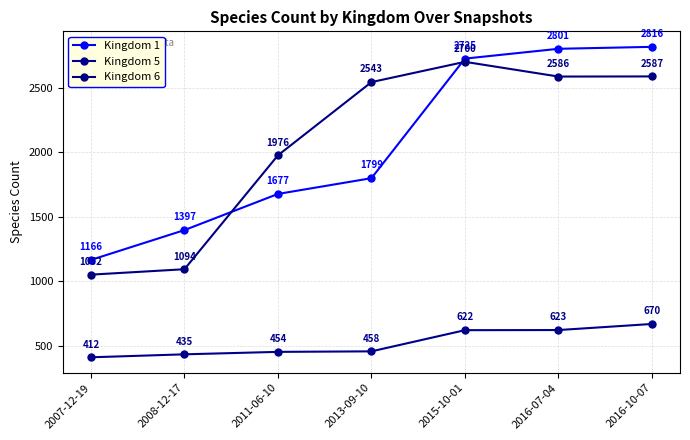

At which category is the sum across all series the highest?

2016-10-07